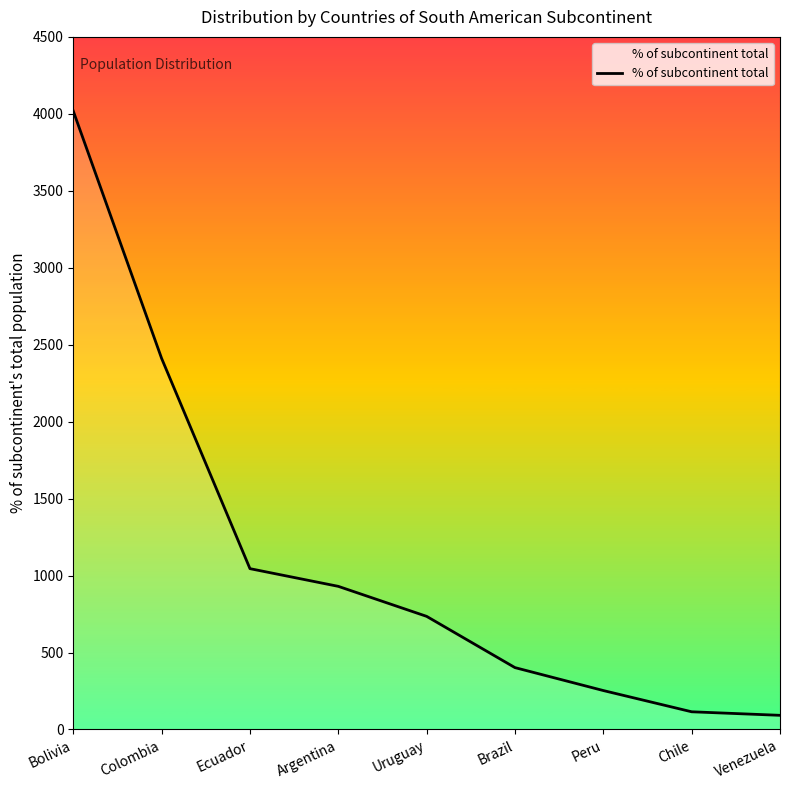

What is the average value?

1111